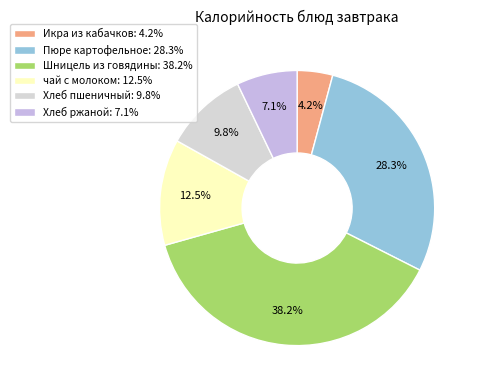

True or false: Хлеб ржаной accounts for 7% of the total.

True